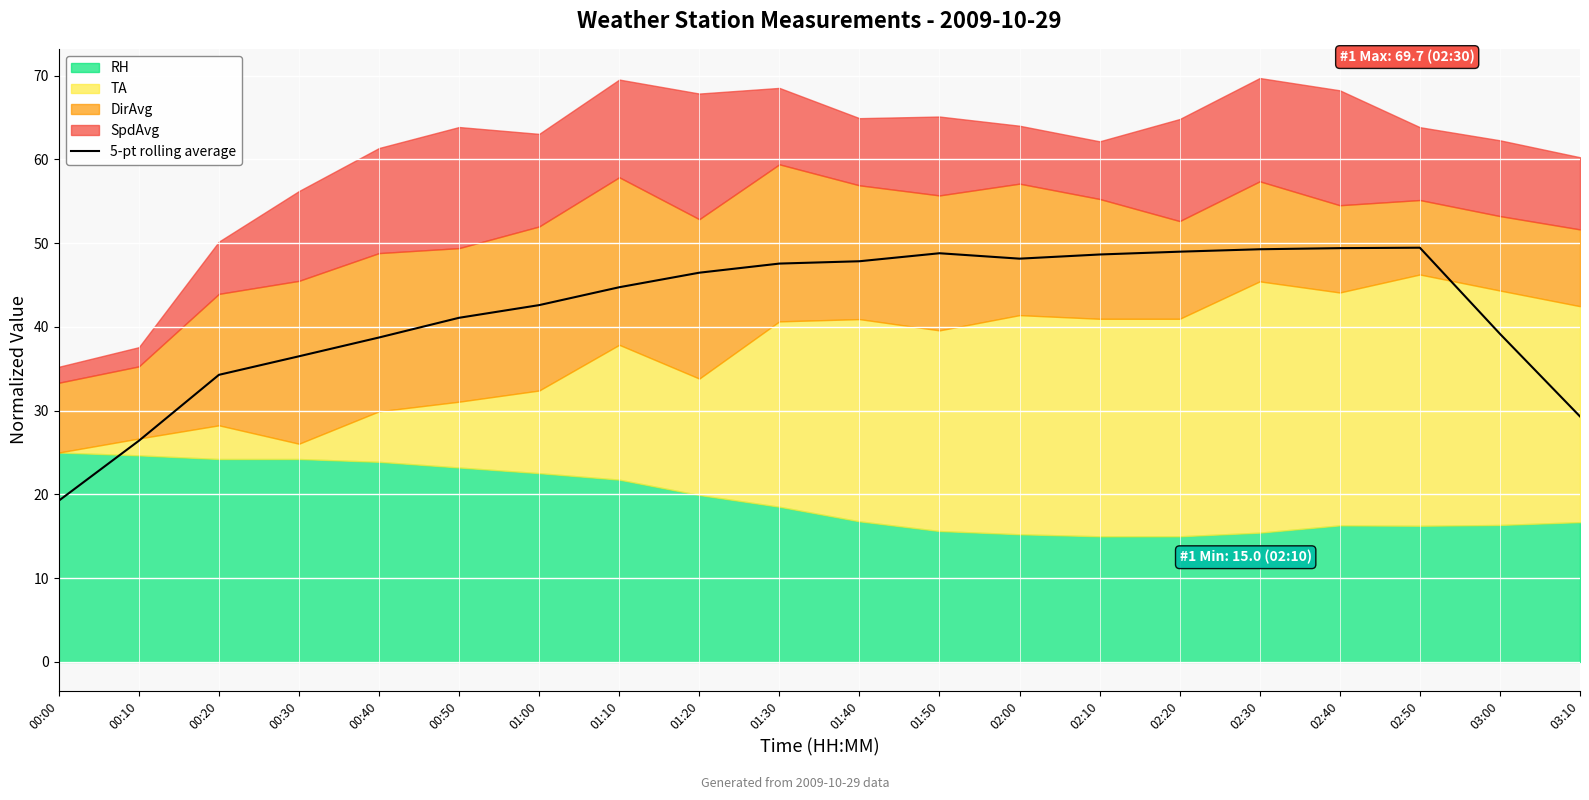

True or false: 5-pt rolling average has a value of 64.4 at 02:50.

False